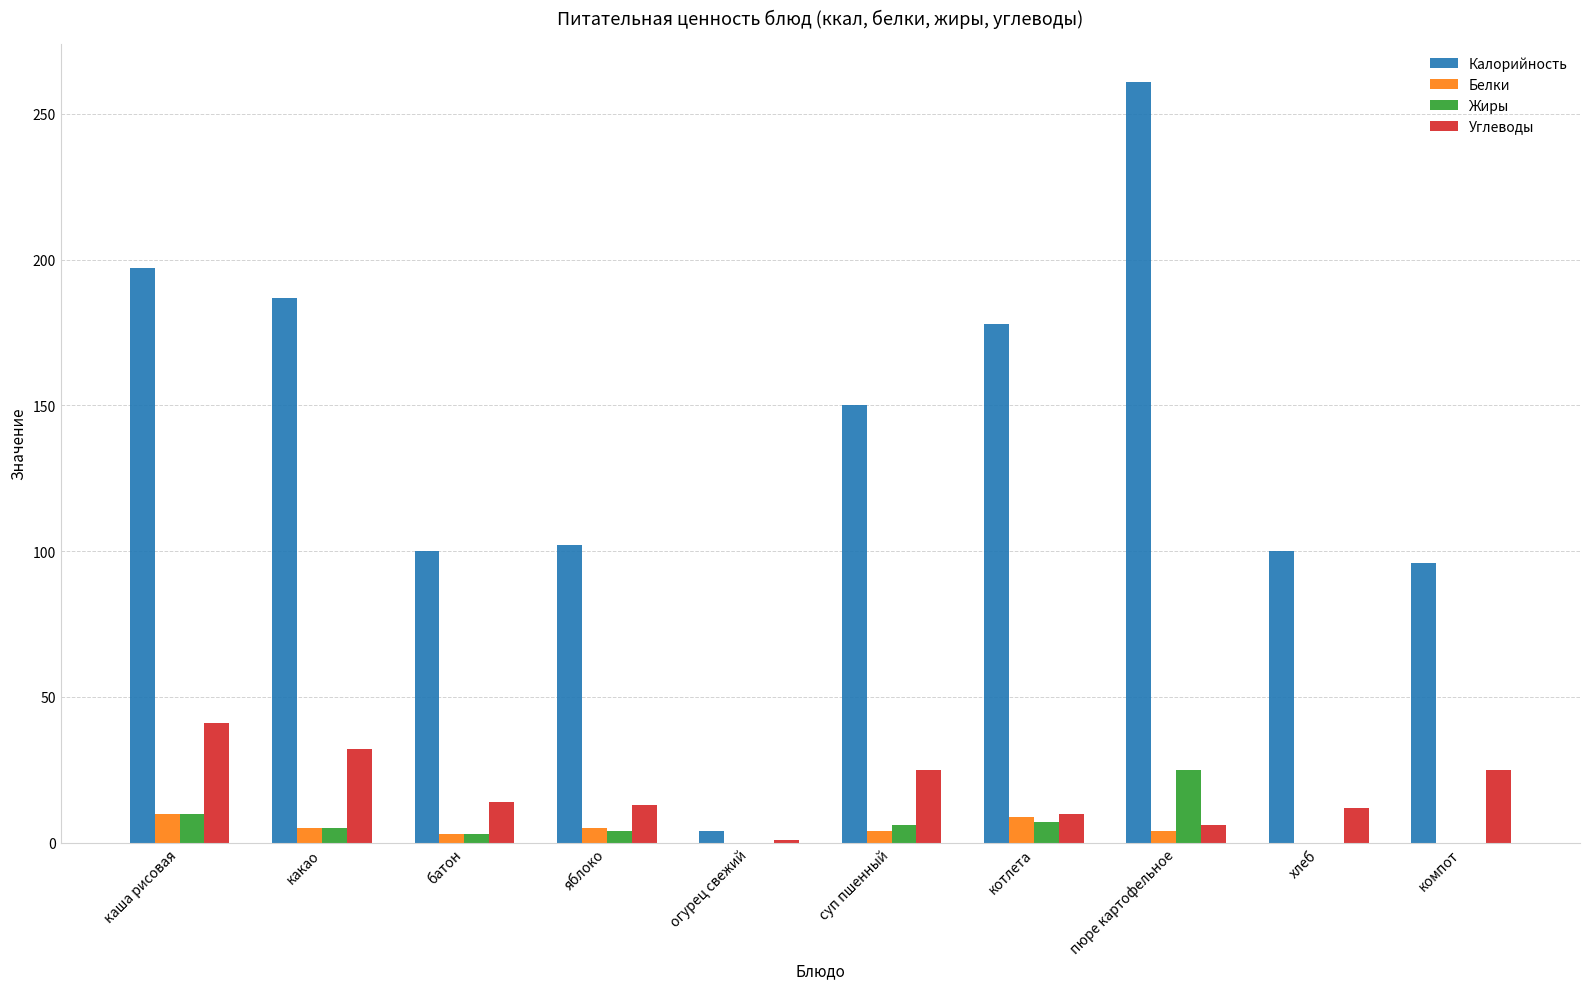

Which series has the widest spread of values?

Калорийность